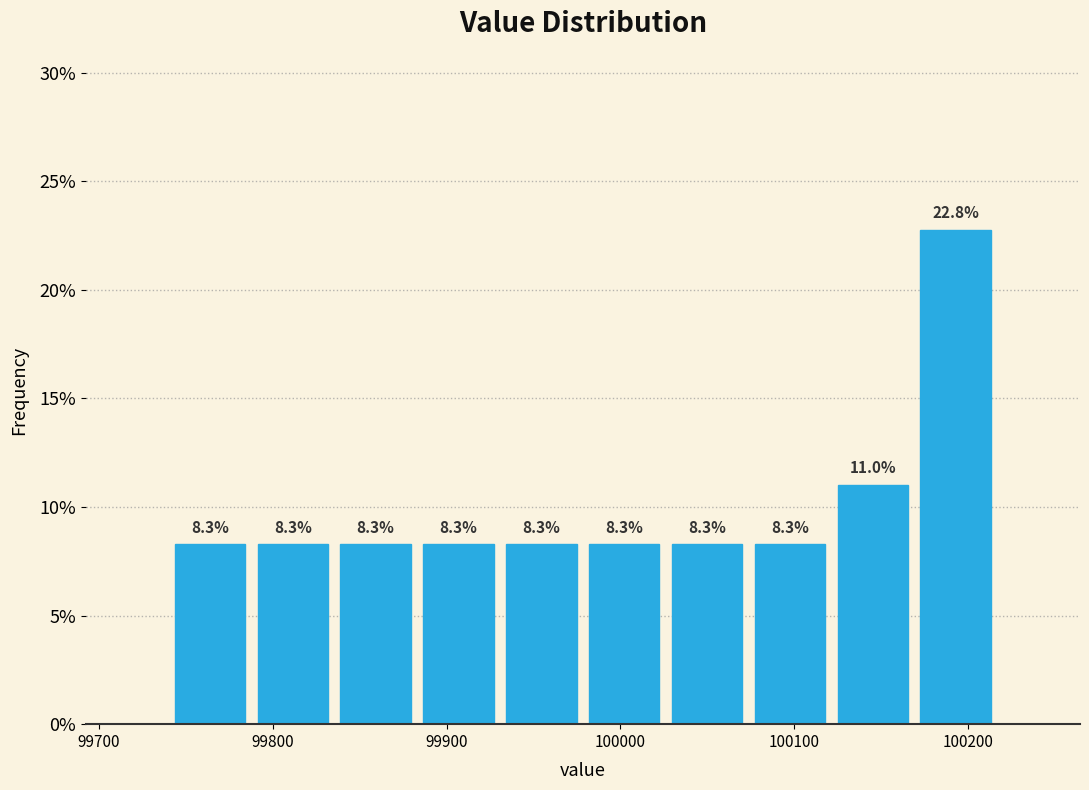

Reading left to right, transcribe this chart: for each bar, give the range it covers on the x-axis and its height. The bar edges are not printed on the chart, so give them approximately, as read against the axis.

99740 to 99790: 8.3
99790 to 99840: 8.3
99840 to 99880: 8.3
99880 to 99930: 8.3
99930 to 99980: 8.3
99980 to 100030: 8.3
100030 to 100070: 8.3
100070 to 100120: 8.3
100120 to 100170: 11.0
100170 to 100220: 22.8